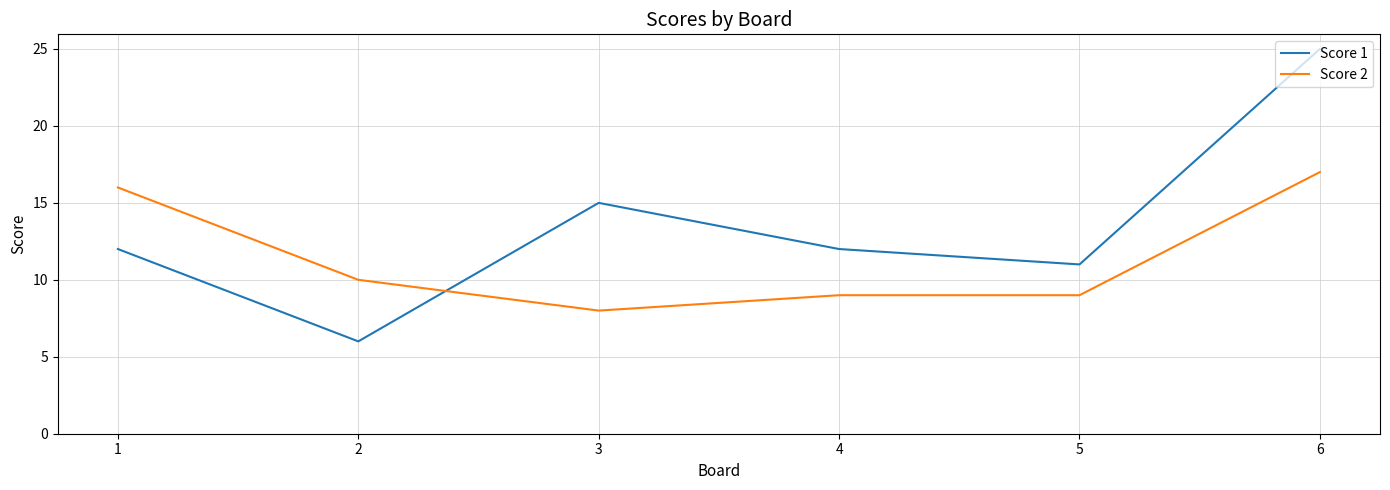

Which series ends up on top after the final intersection of Score 1 and Score 2?

Score 1